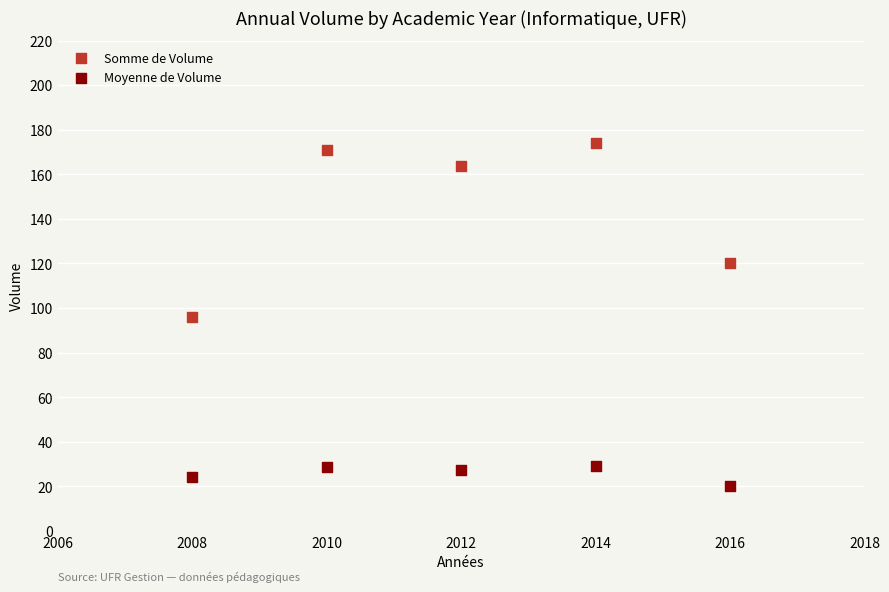

Across all data points, what is the range of X values (max minus min)?

8.0